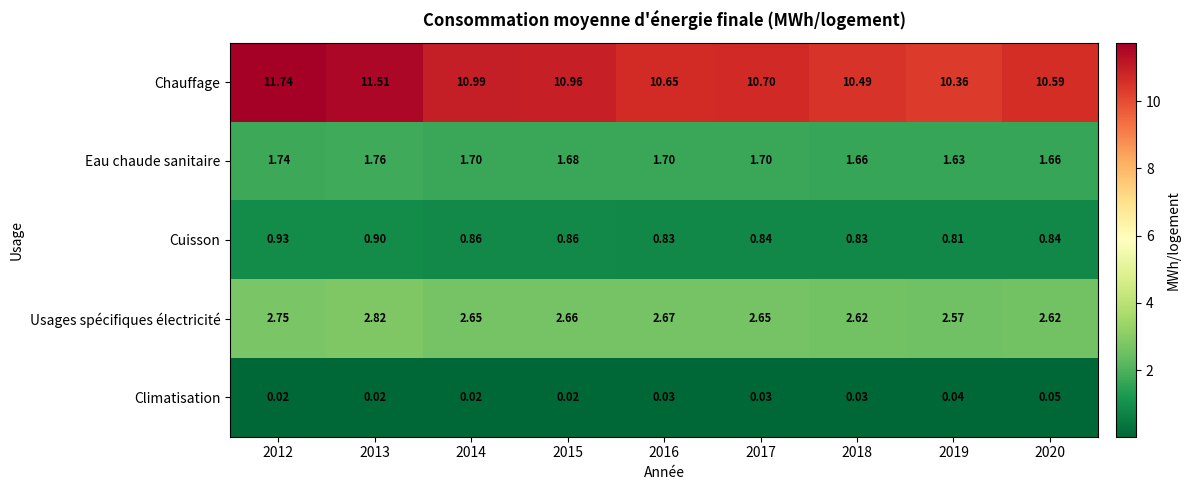

Which series has the largest range (max minus min)?

Chauffage